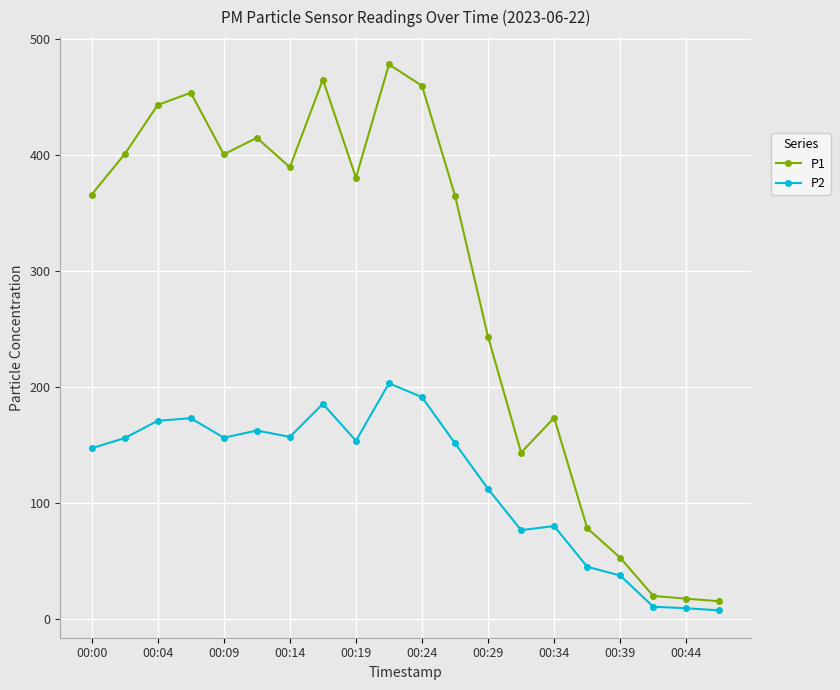

List the series in order of their peak value, highest first.

P1, P2